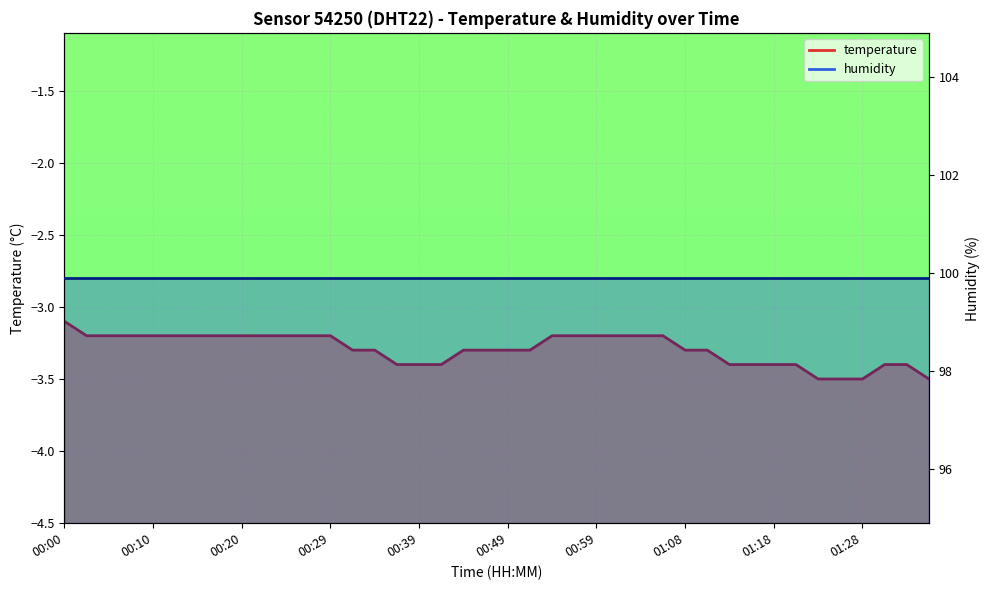

Reading left to right, list all the values displayed in this chart.

00:00=-3.1	00:02=-3.2	00:05=-3.2	00:07=-3.2	00:10=-3.2	00:12=-3.2	00:15=-3.2	00:17=-3.2	00:20=-3.2	00:22=-3.2	00:24=-3.2	00:27=-3.2	00:29=-3.2	00:32=-3.3	00:34=-3.3	00:37=-3.4	00:39=-3.4	00:41=-3.4	00:44=-3.3	00:47=-3.3	00:49=-3.3	00:51=-3.3	00:54=-3.2	00:56=-3.2	00:59=-3.2	01:01=-3.2	01:04=-3.2	01:06=-3.2	01:08=-3.3	01:11=-3.3	01:13=-3.4	01:16=-3.4	01:18=-3.4	01:21=-3.4	01:23=-3.5	01:26=-3.5	01:28=-3.5	01:31=-3.4	01:33=-3.4	01:36=-3.5